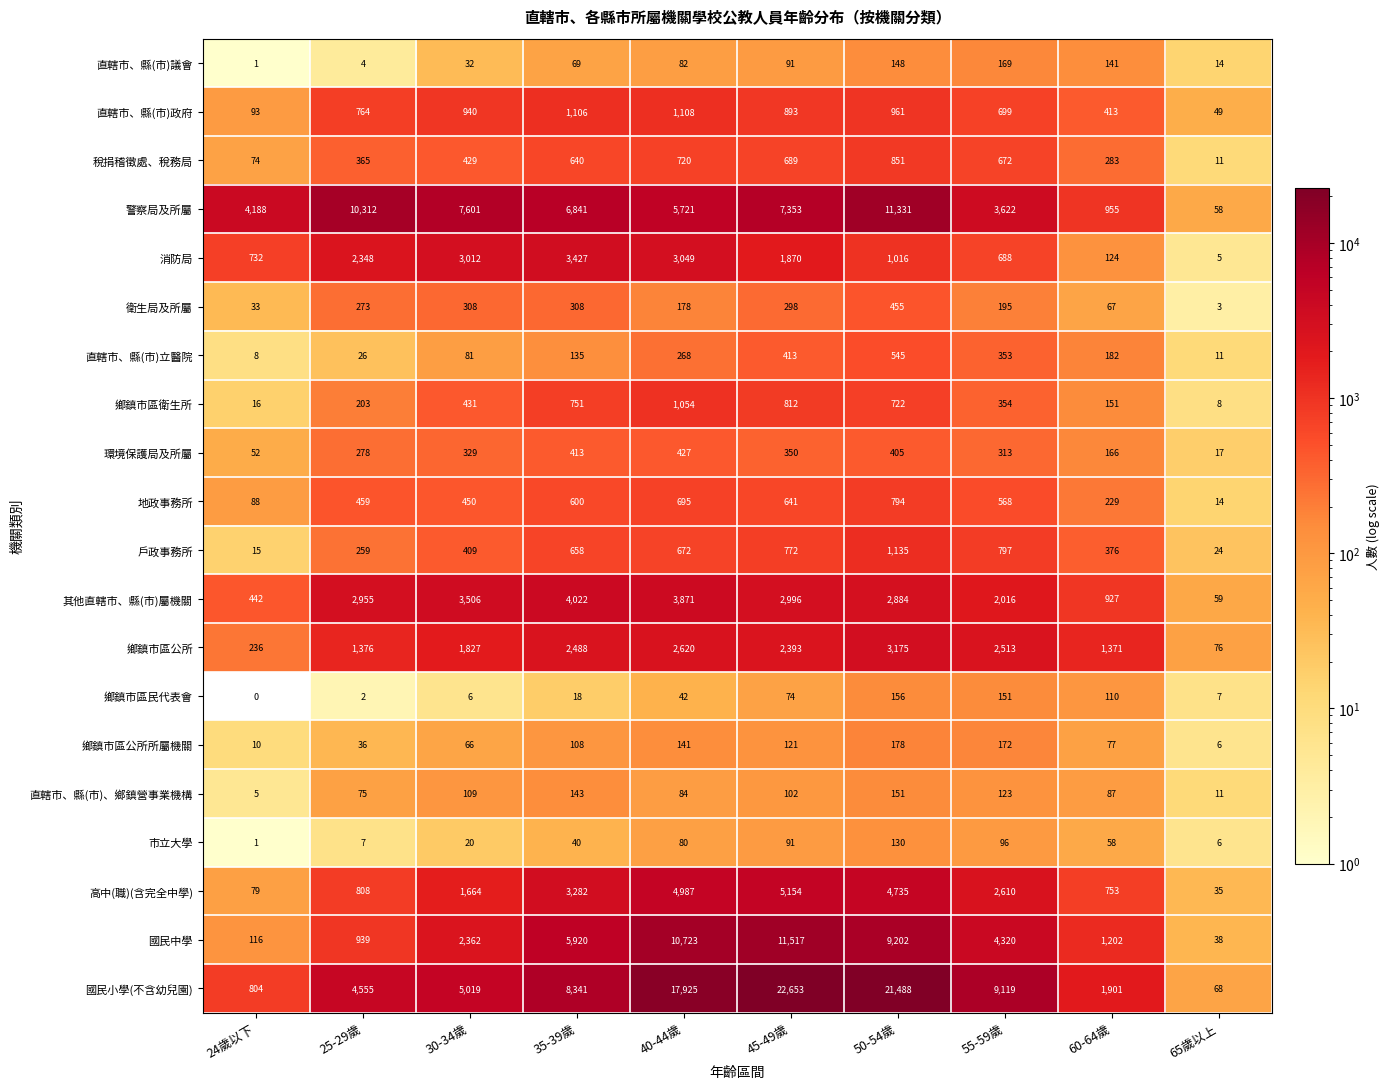

True or false: 其他直轄市、縣(市)屬機關 has a value of 3871 at 40-44歲.

True